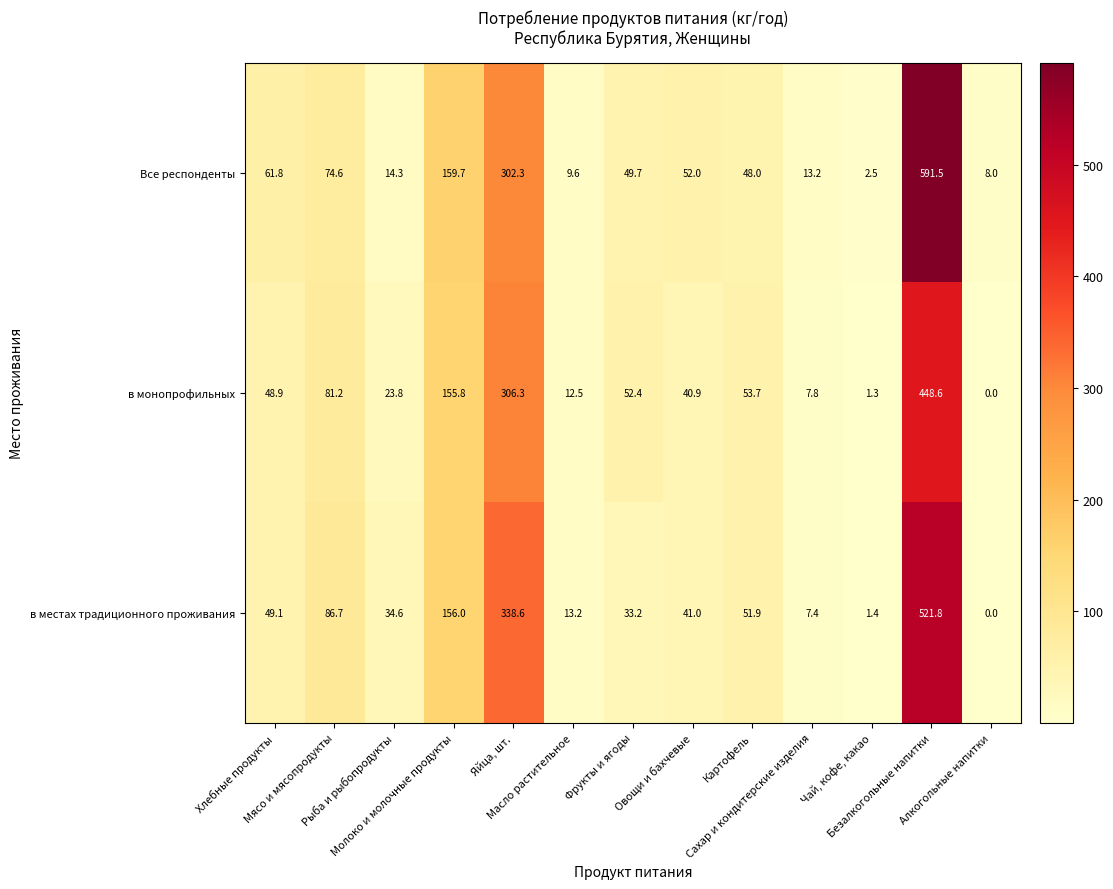

Which series has the widest spread of values?

Все респонденты